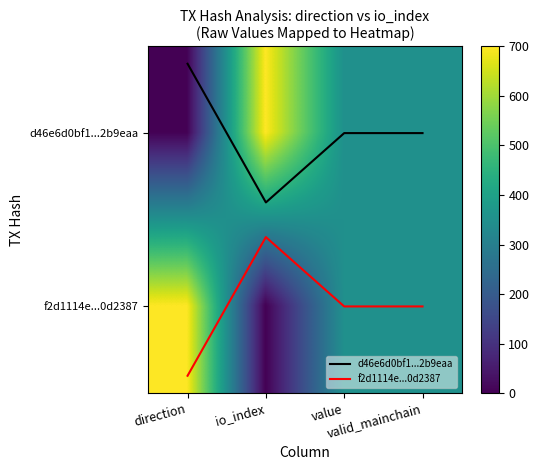

What is the total value across all series at direction?

701.0